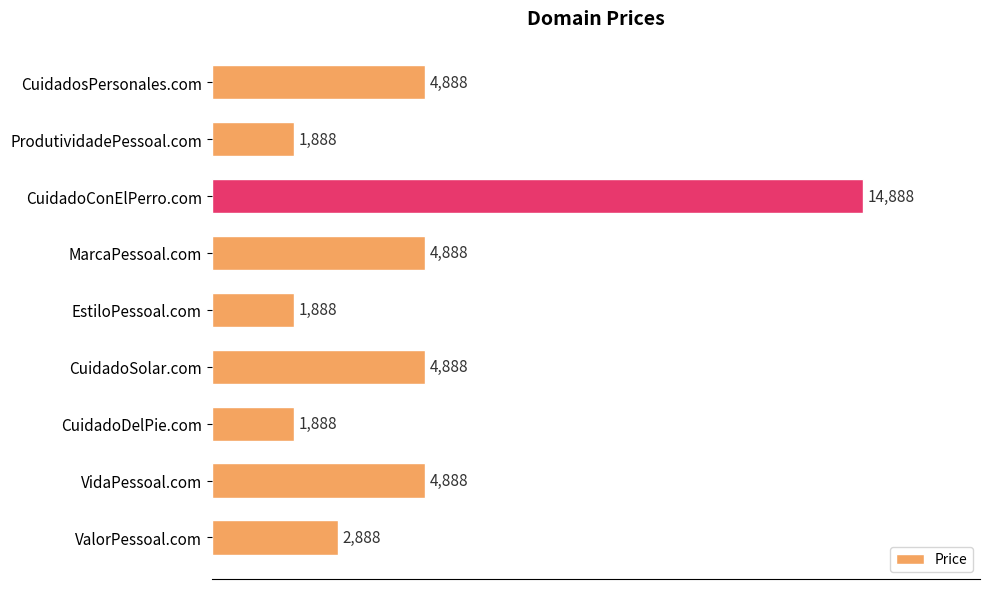

Read the value at ValorPessoal.com.

2888